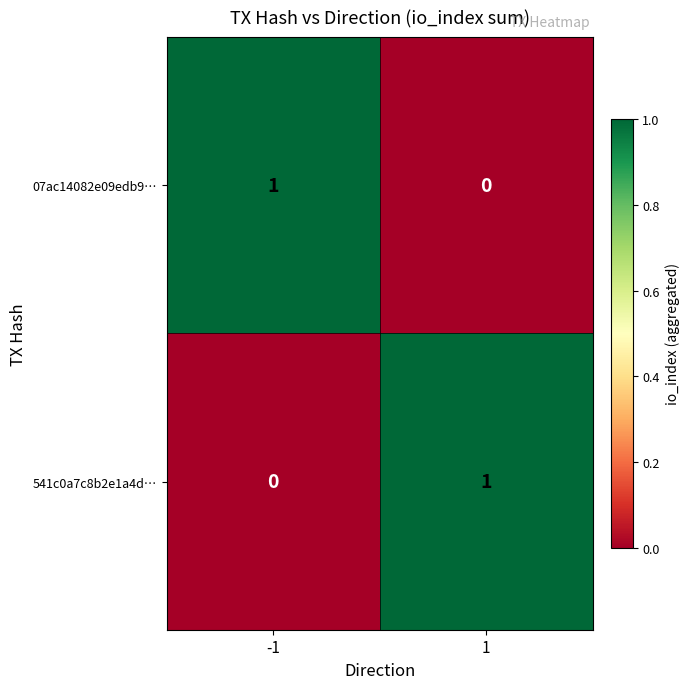

Is it true that 541c0a7c8b2e1a4d… equals -1 at -1?

False